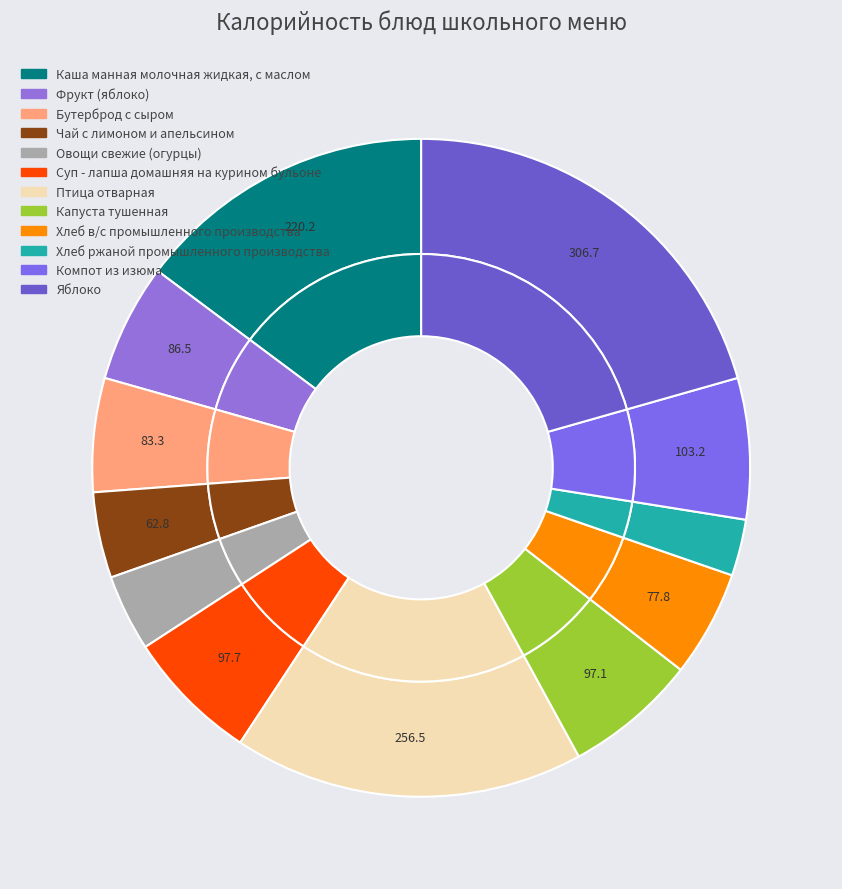

Rank the categories by value from lowest to highest.

Хлеб ржаной промышленного производства, Овощи свежие (огурцы), Чай с лимоном и апельсином, Хлеб в/с промышленного производства, Бутерброд с сыром, Фрукт (яблоко), Капуста тушенная, Суп - лапша домашняя на курином бульоне, Компот из изюма, Каша манная молочная жидкая, с маслом, Птица отварная, Яблоко